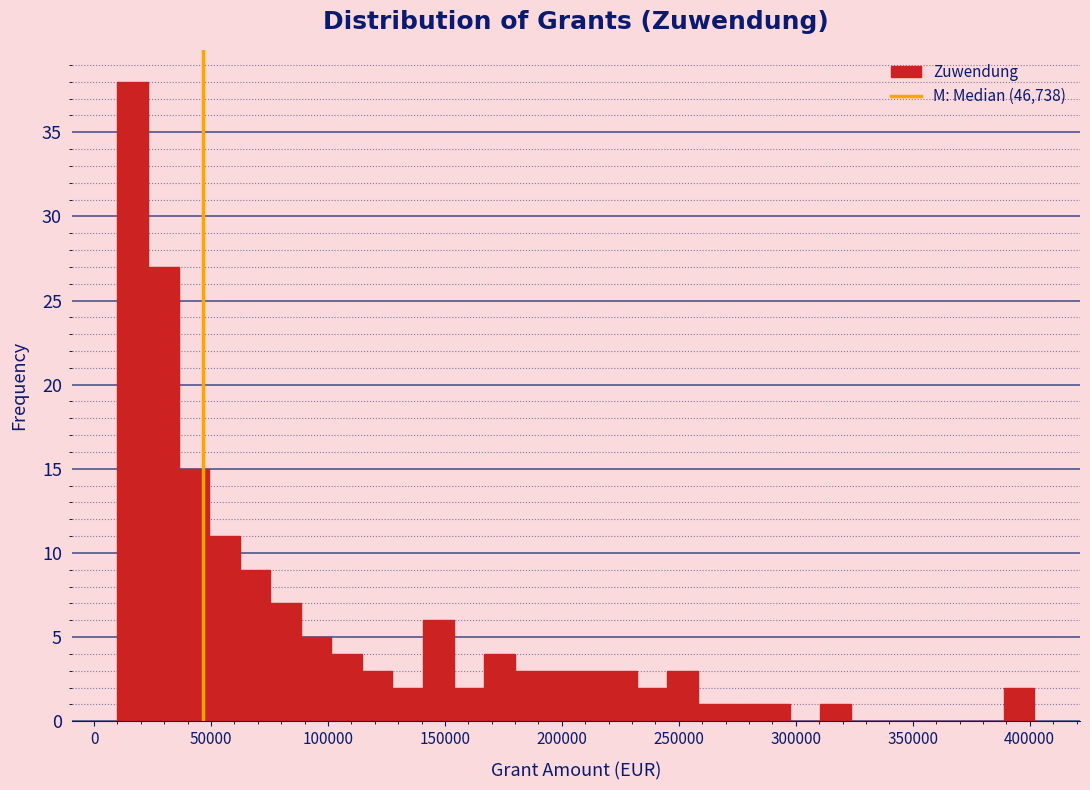

Around what value on the x-axis is the tallest bar? Give the approximate position of its centre, as read against the axis.

15000